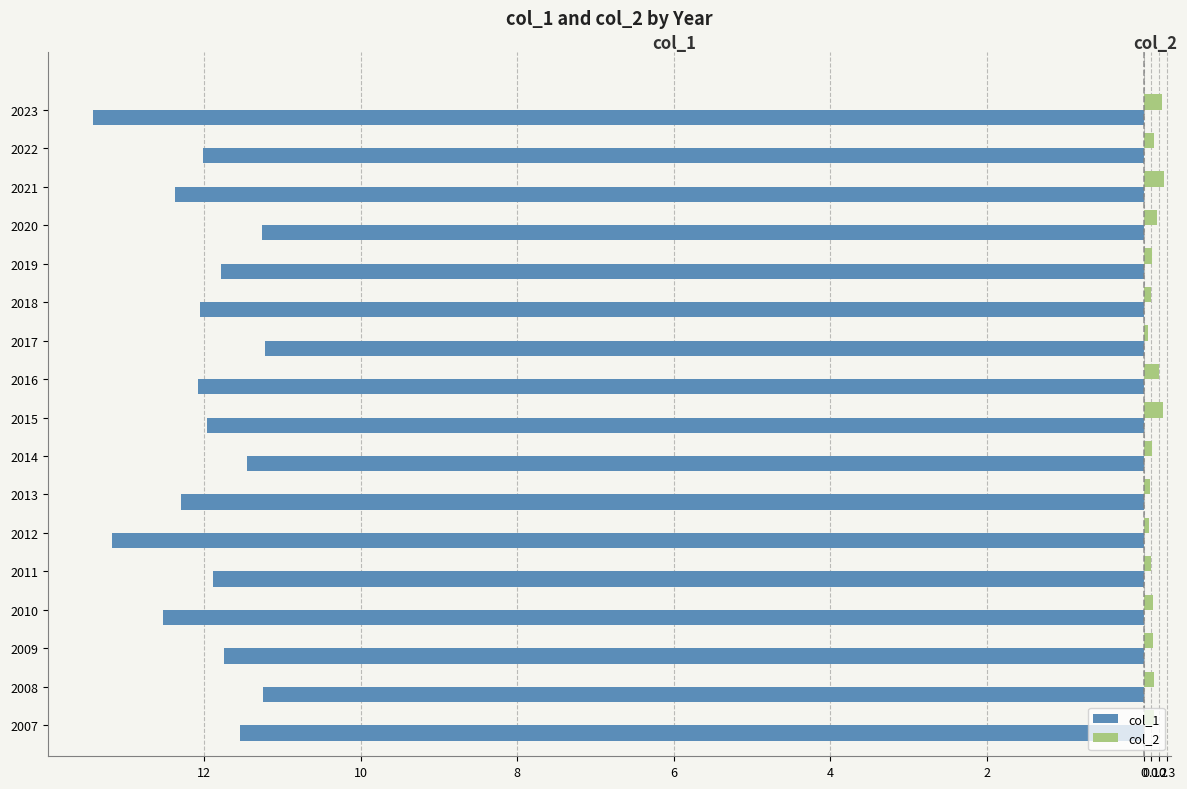

What are all the series names shown in the legend?

col_1, col_2